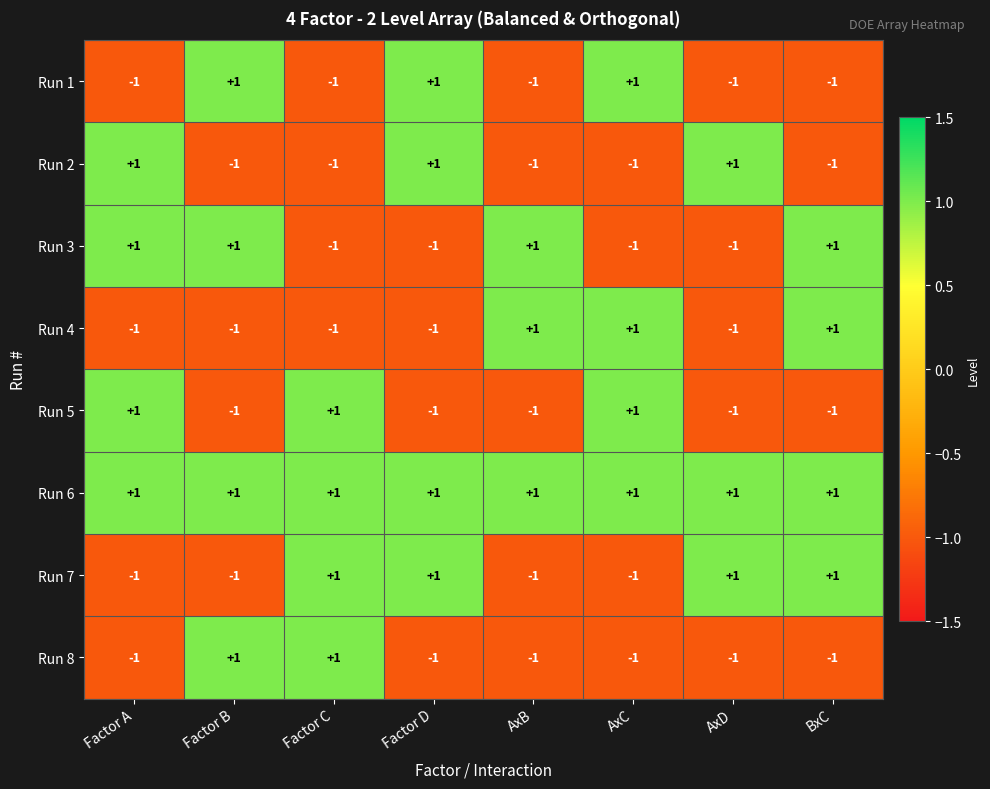

Is it true that Run 3 equals 0 at AxC?

False